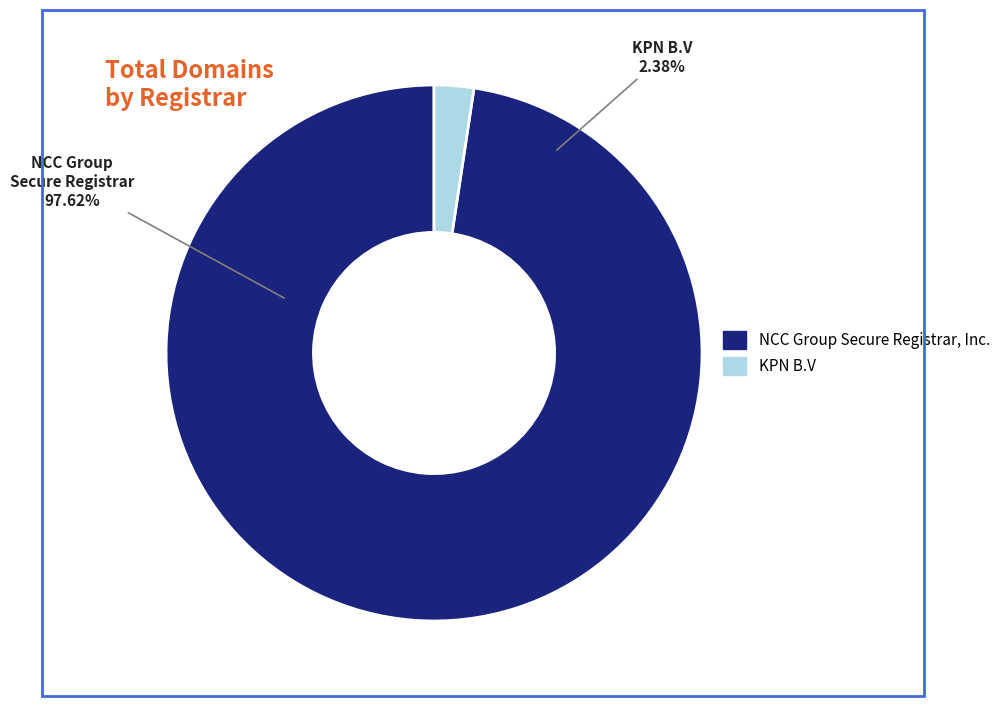

To the nearest percent, what portion does NCC Group Secure Registrar, Inc. represent?

98%